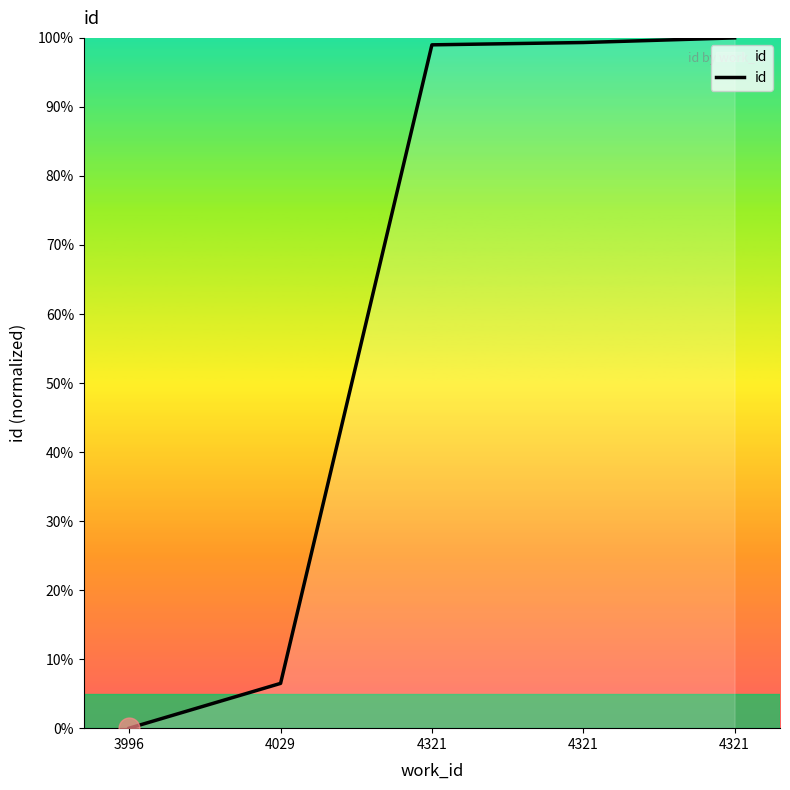

Reading right to left, transcribe all the data shown in this chart.

4321=100.0	4321=99.3	4321=99.0	4029=6.5	3996=0.0